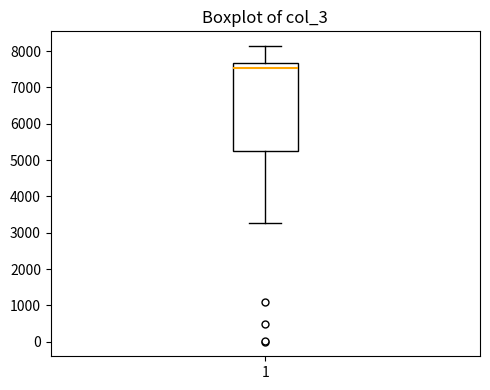

Where is the lower edge of the box at x = 1 on the y-axis? The values are not printed on the chart, so give them approximately, as read against the axis.

5300